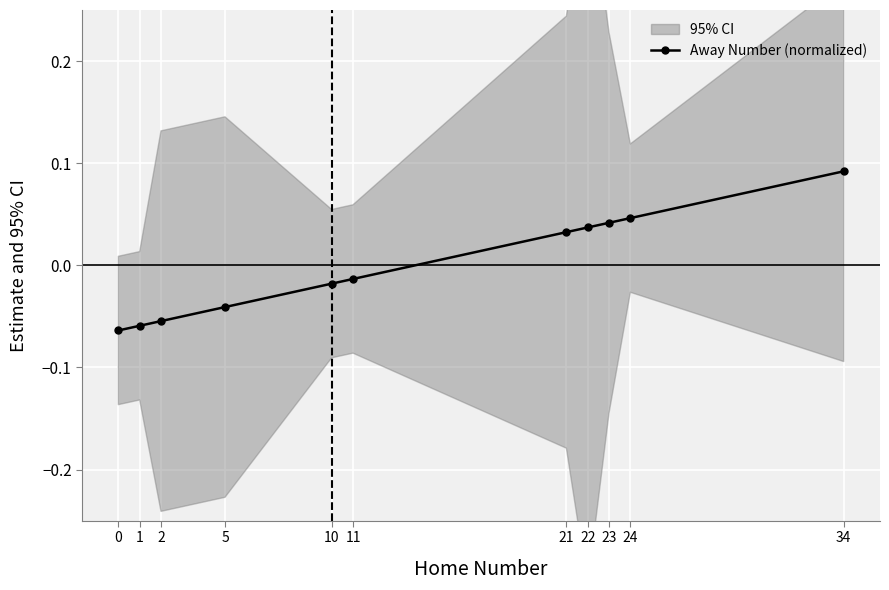

List the labels in order of value, smallest first.

0, 1, 2, 5, 10, 11, 21, 22, 23, 24, 34